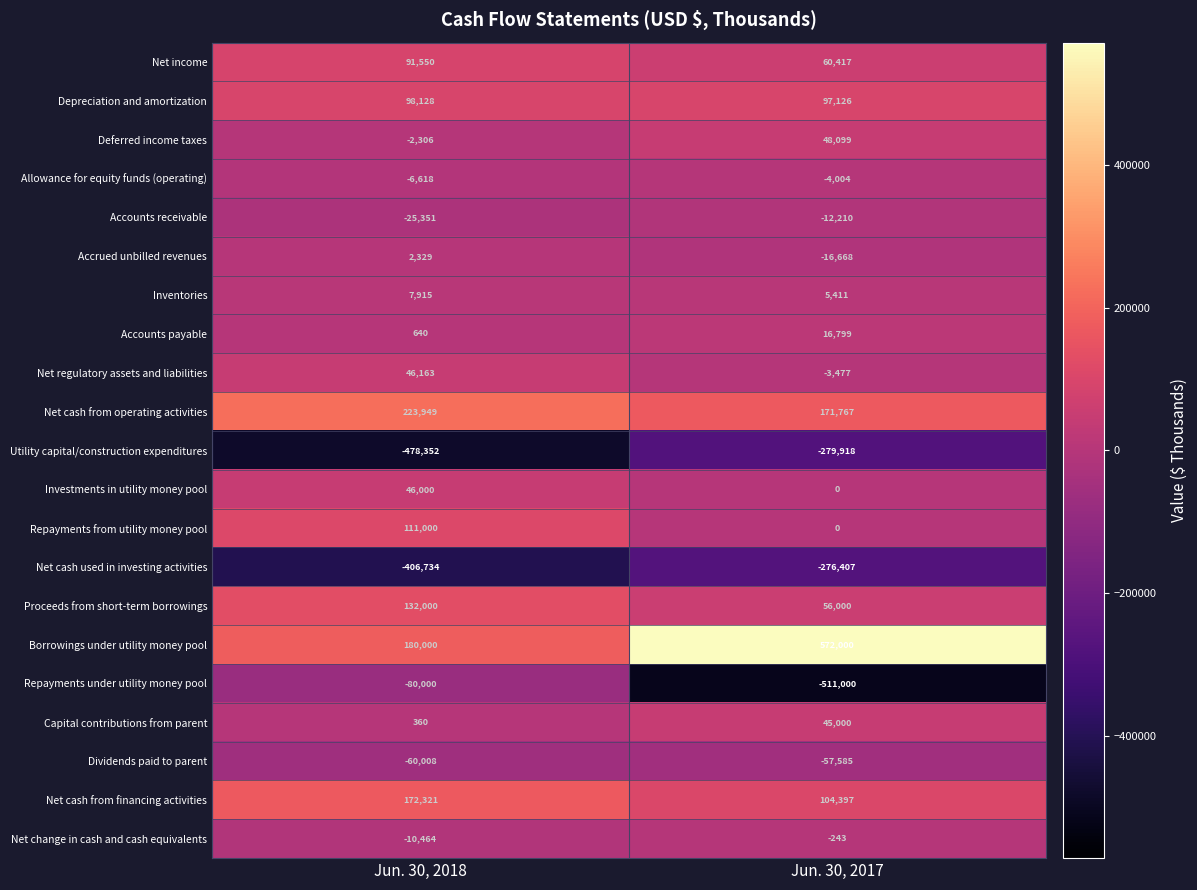

True or false: Repayments from utility money pool has a value of 0 at Jun. 30, 2017.

True